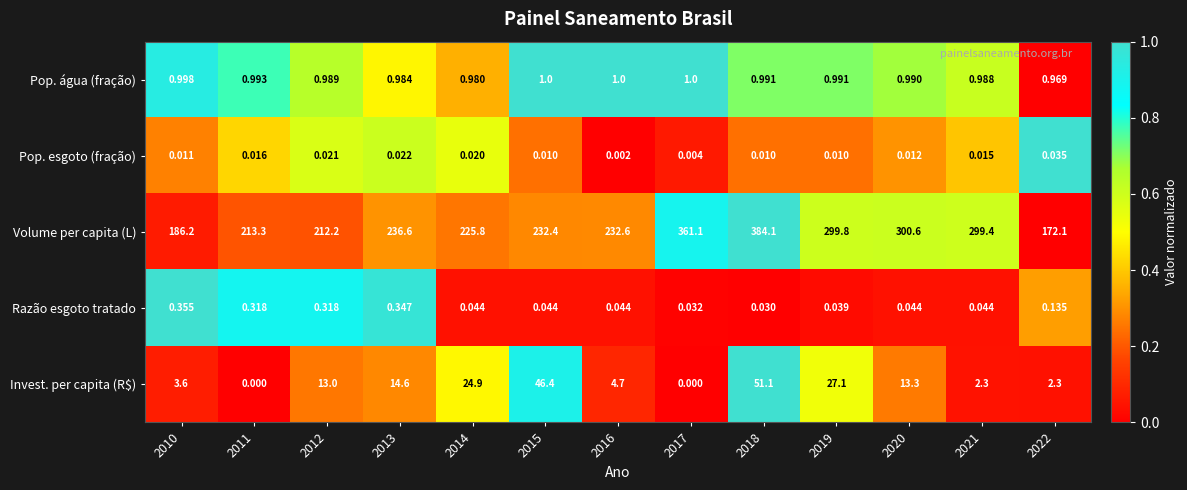

What is the total value across all series at 2012?

226.5